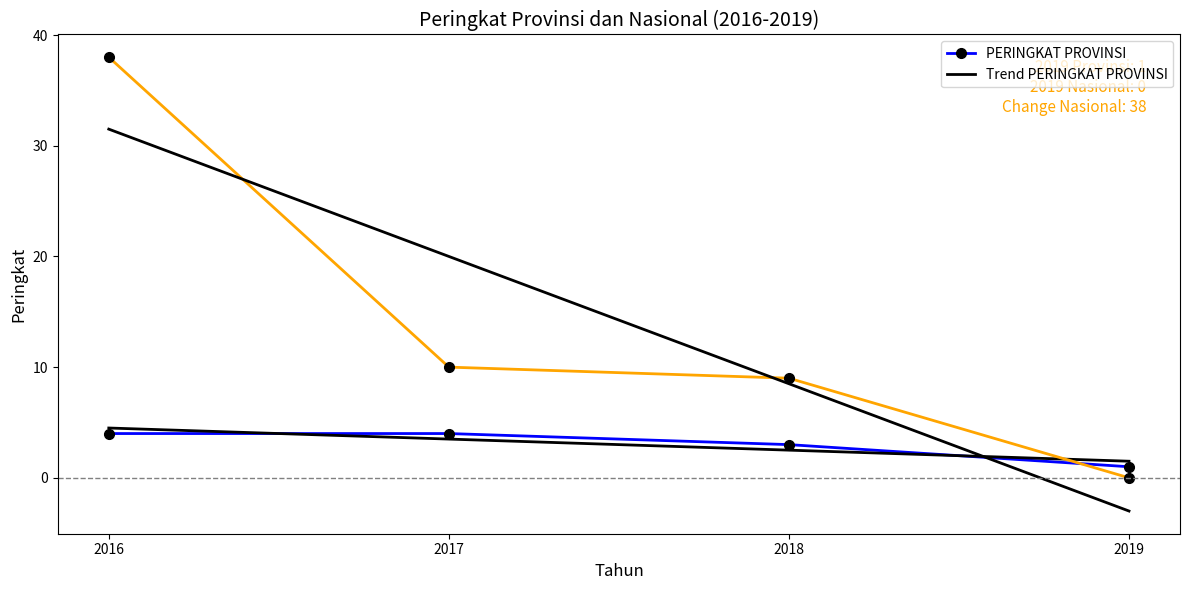

How many times do PERINGKAT PROVINSI and PERINGKAT NASIONAL cross each other?

1